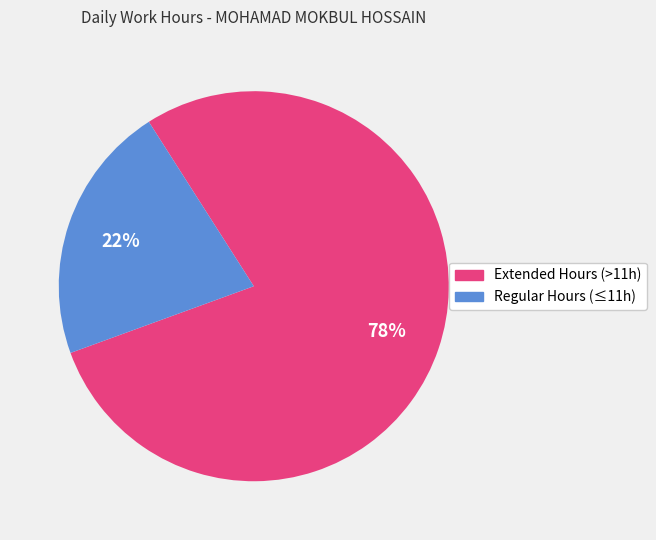

Is there a majority slice in this chart?

Yes